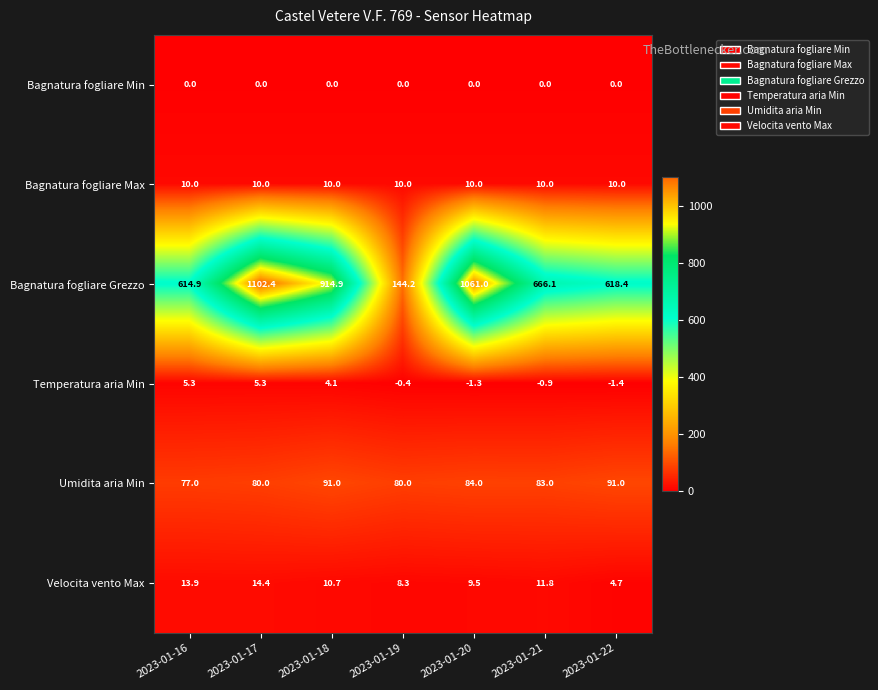

What is the difference between the maximum and minimum values in the Velocita vento Max series?

9.7